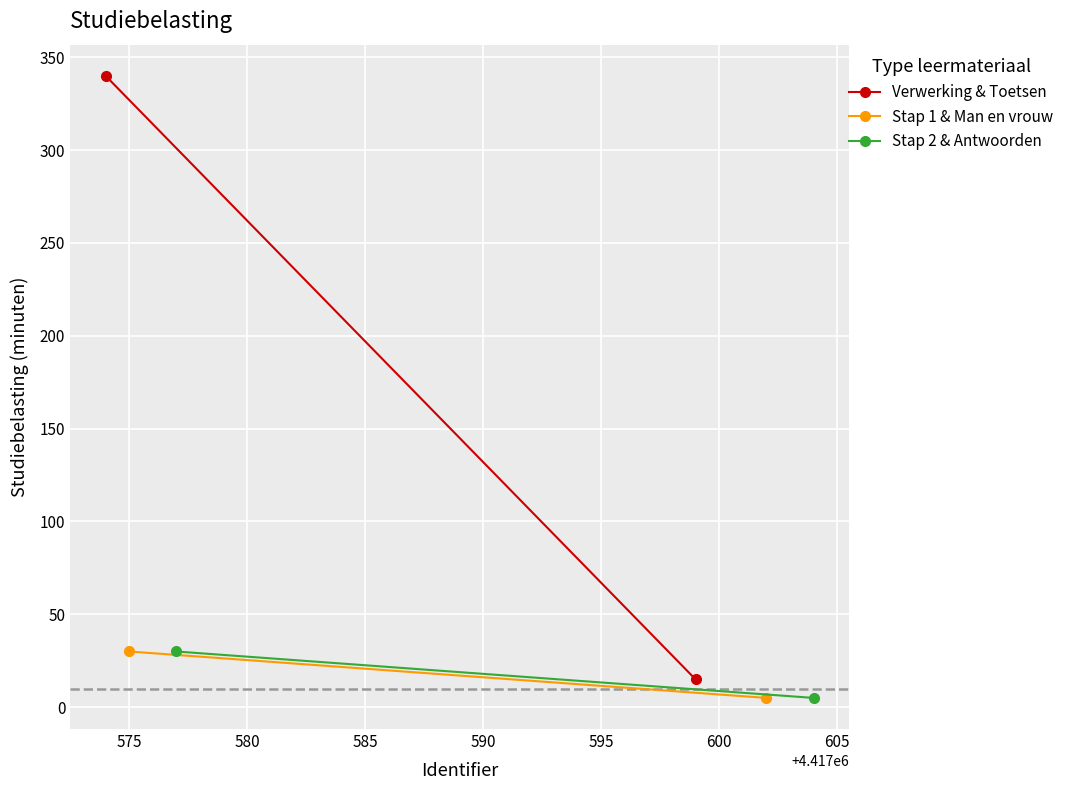

What is the smallest value displayed?

5